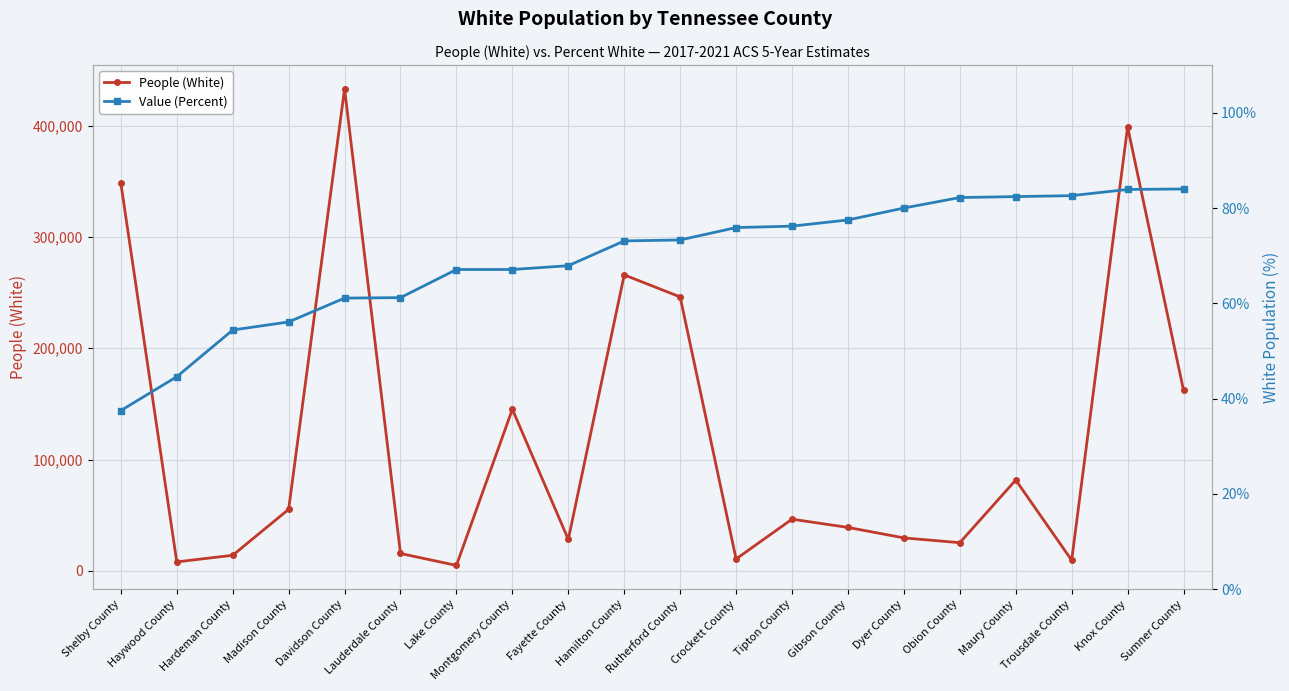

What is the difference between the Value (Percent) values at Maury County and Tipton County?

6.2